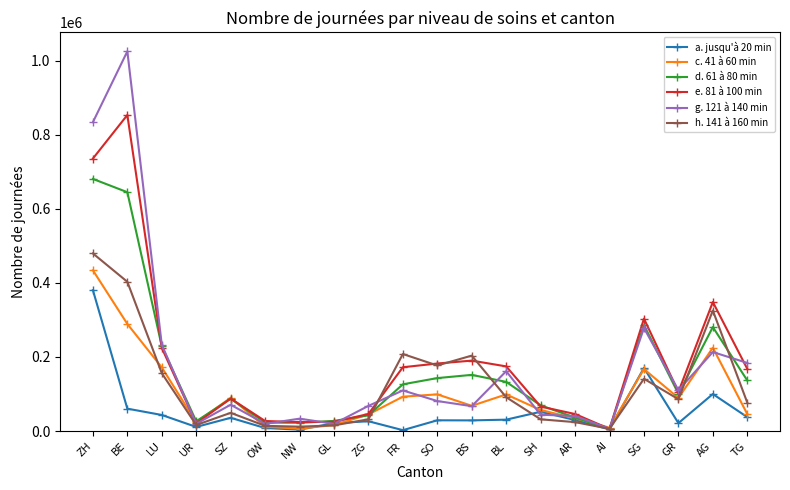

Where is the first local maximum for e. 81 à 100 min?

BE